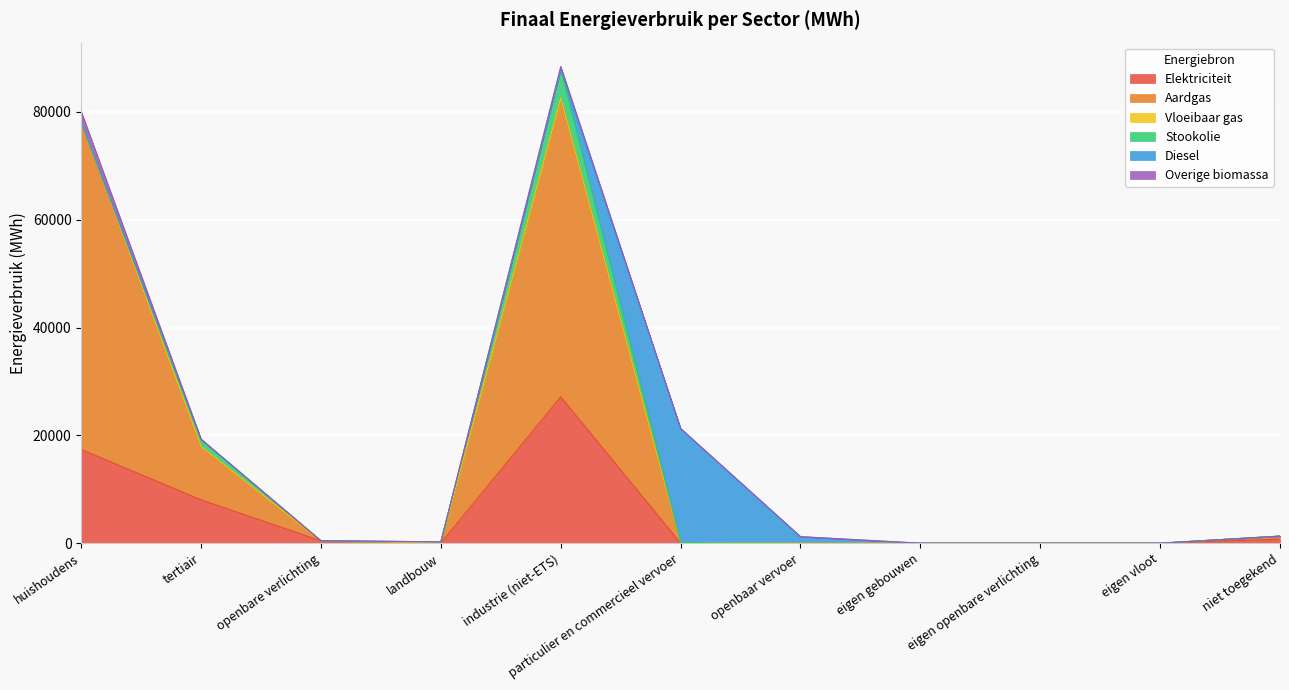

Is it true that Vloeibaar gas equals 0.6 at landbouw?

False